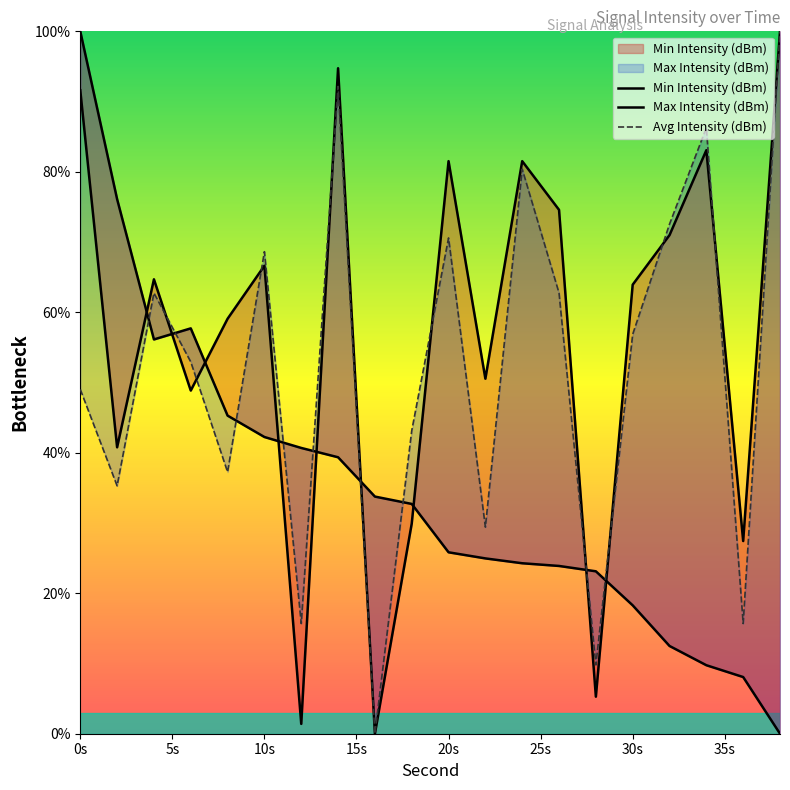

Reading left to right, what are all the values shown in this chart?

Min Intensity (dBm): 91.6	40.8	64.7	48.9	59.1	66.6	1.4	94.7	0.0	29.9	81.5	50.5	81.5	74.6	5.3	63.9	71.0	83.1	27.4	100.0
Max Intensity (dBm): 100.0	76.1	56.1	57.7	45.3	42.2	40.7	39.4	33.8	32.7	25.8	25.0	24.3	23.9	23.1	18.3	12.5	9.8	8.1	0.0
Avg Intensity (dBm): 49.0	35.3	62.7	52.9	37.3	68.6	15.7	92.2	0.0	43.1	70.6	29.4	80.4	62.7	9.8	56.9	72.5	86.3	15.7	100.0